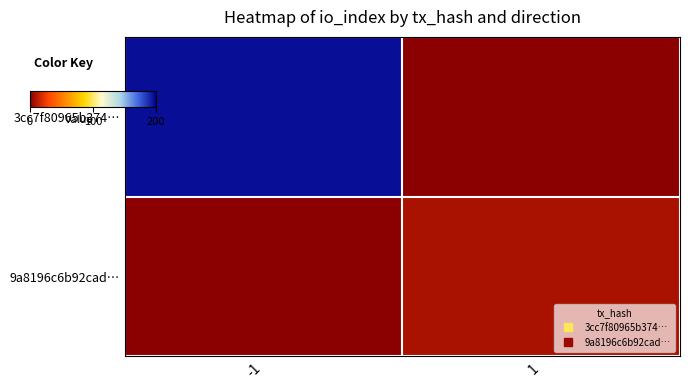

At which category is the sum across all series the highest?

-1